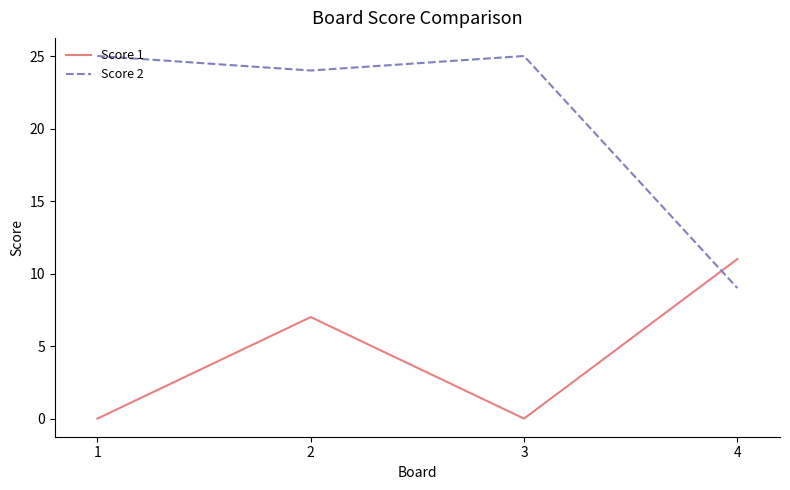

Which series ends up on top after the final intersection of Score 2 and Score 1?

Score 1